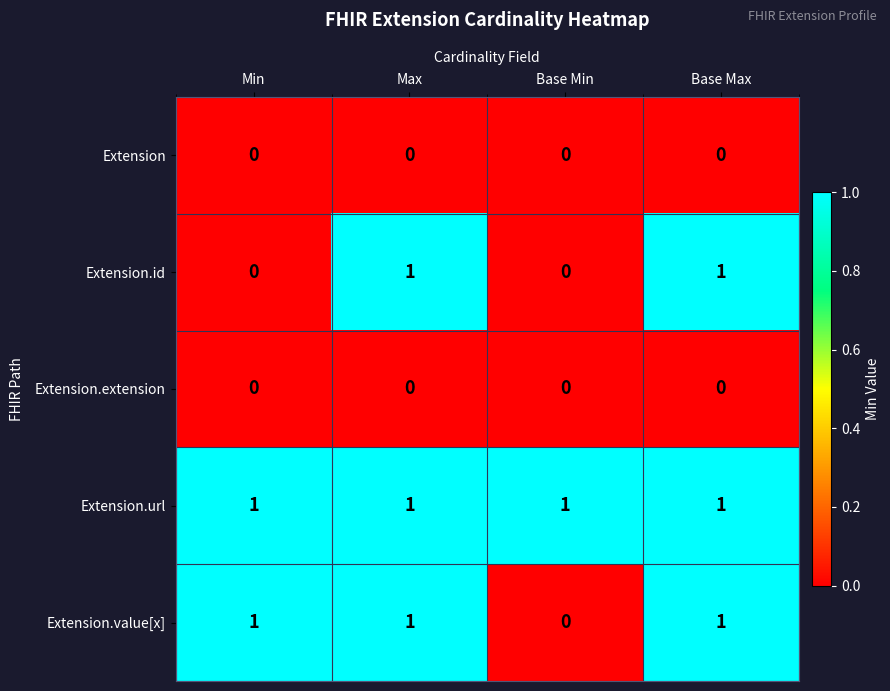

Reading left to right, extract all data points from this chart.

Extension: 0	0	0	0
Extension.id: 0	1	0	1
Extension.extension: 0	0	0	0
Extension.url: 1	1	1	1
Extension.value[x]: 1	1	0	1